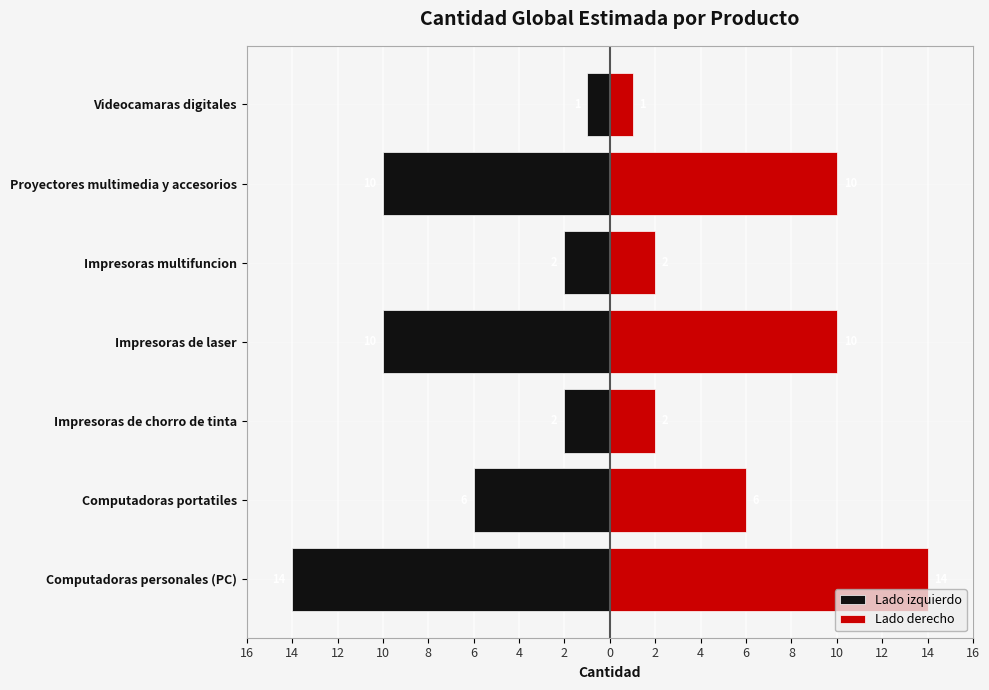

Is the value of Lado derecho at Videocamaras digitales greater than the value of Lado izquierdo at Impresoras de laser?

Yes